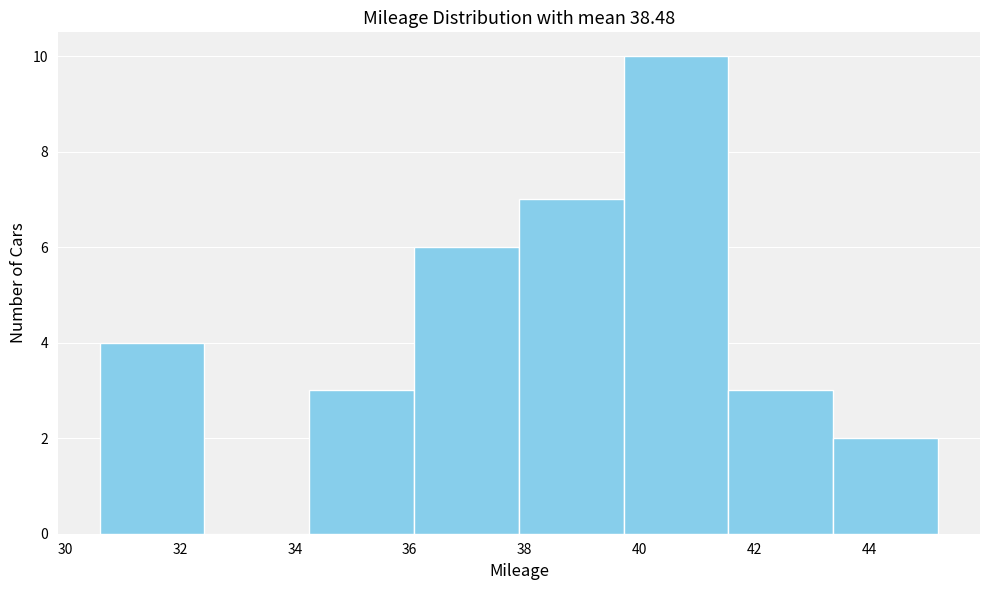

Reading left to right, transcribe this chart: for each bar, give the range it covers on the x-axis and its height. Neither the bar edges nor the heights are printed on the chart, so give them approximately, as read against the axes.

30.6 to 32.4: 4
32.4 to 34.2: 0
34.2 to 36.0: 3
36.0 to 38.0: 6
38.0 to 39.8: 7
39.8 to 41.6: 10
41.6 to 43.4: 3
43.4 to 45.2: 2